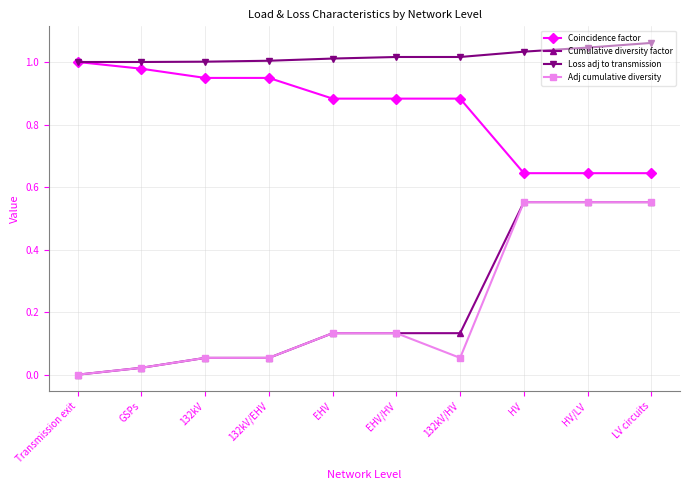

How many data points in Adj cumulative diversity are above 0?

9